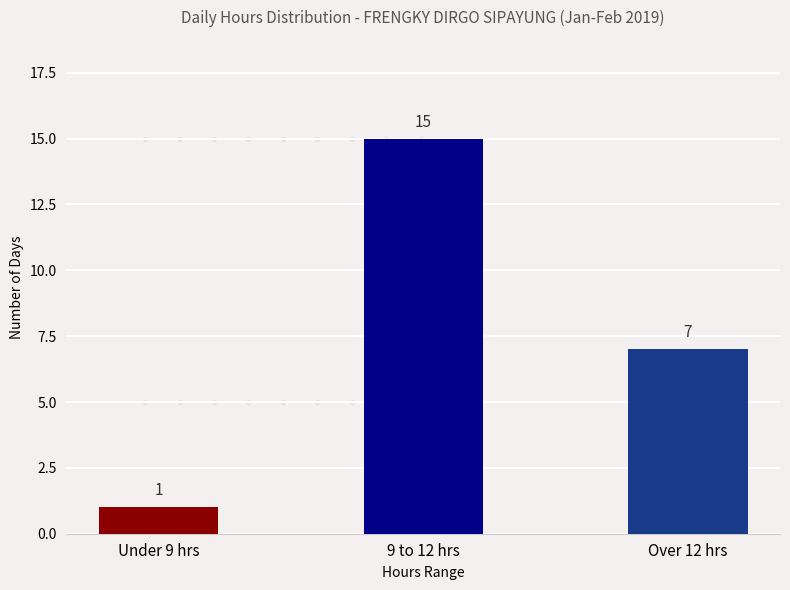

Reading right to left, transcribe all the data shown in this chart.

7	15	1